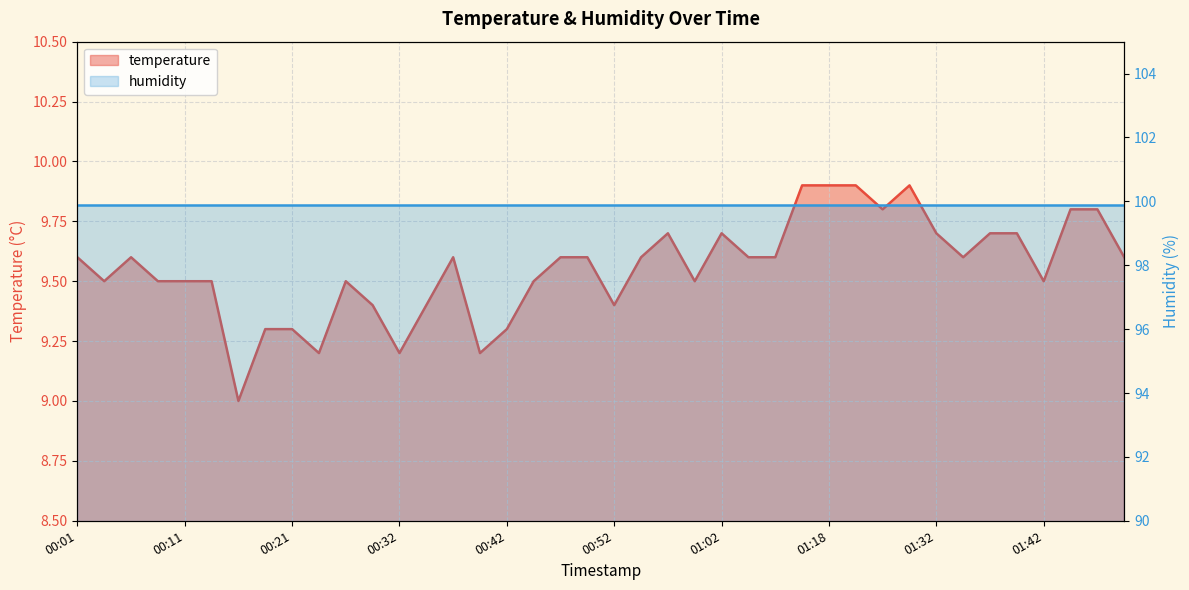

What is the smallest value displayed?

9.0